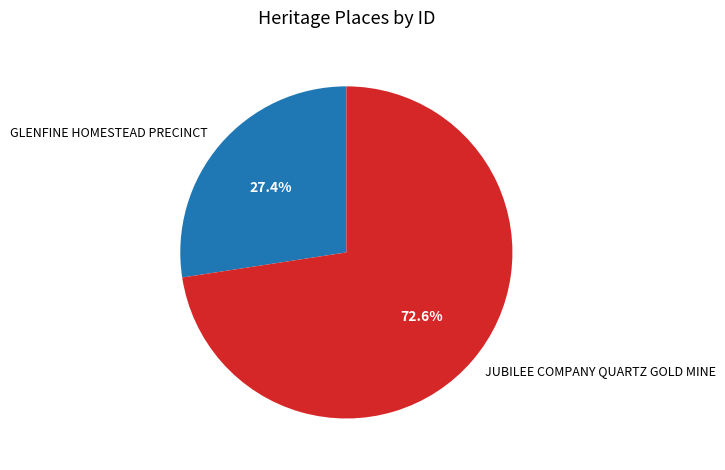

True or false: JUBILEE COMPANY QUARTZ GOLD MINE accounts for 73% of the total.

True